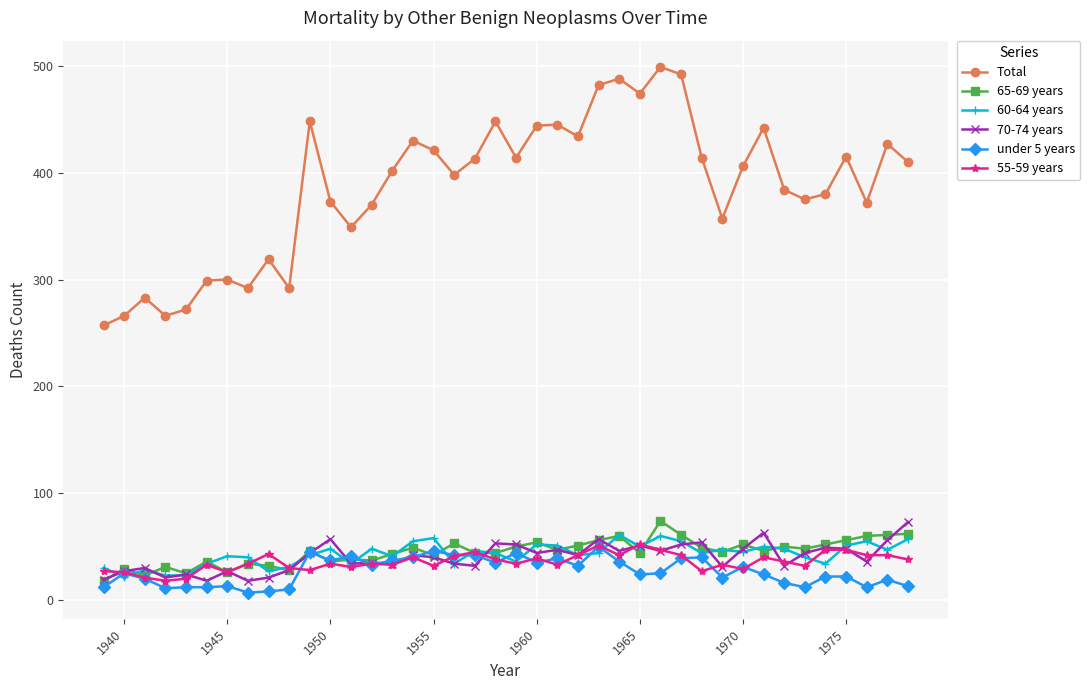

How many series are shown in this chart?

6